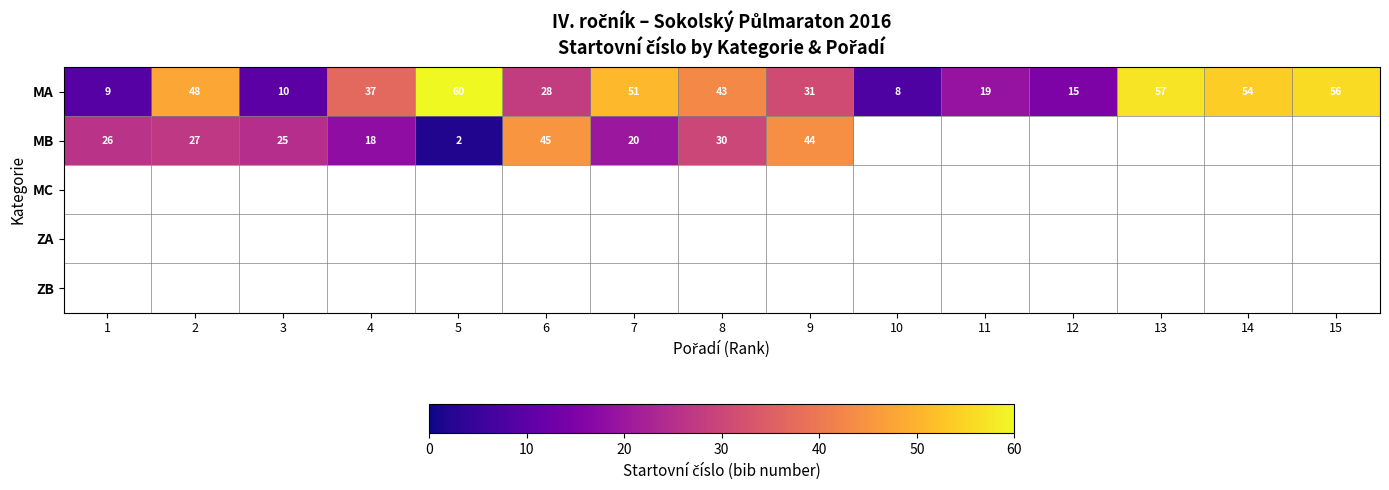

List the labels in order of MA value, smallest first.

10, 1, 3, 12, 11, 6, 9, 4, 8, 2, 7, 14, 15, 13, 5